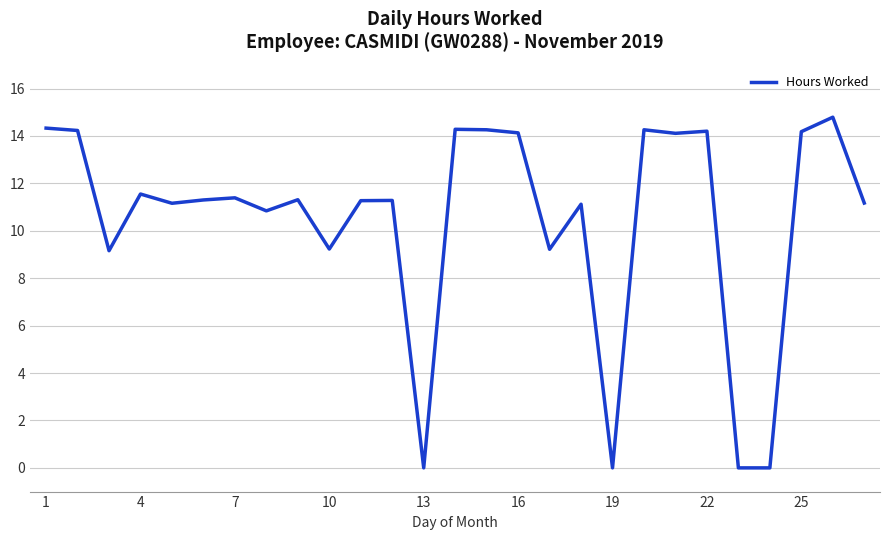

What is the greatest value displayed?

14.8